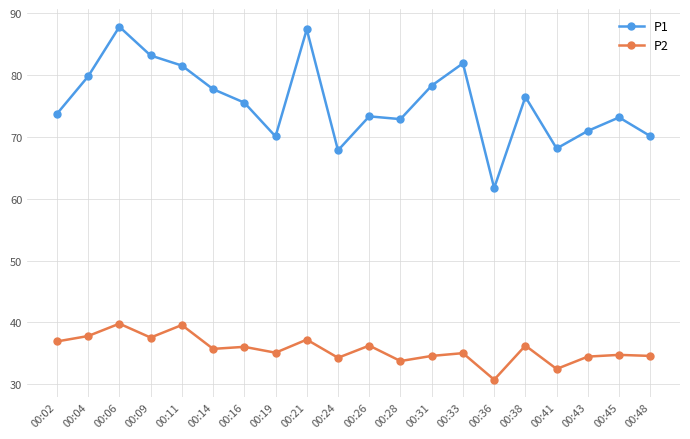

How many values in the P1 series are below 75?

10